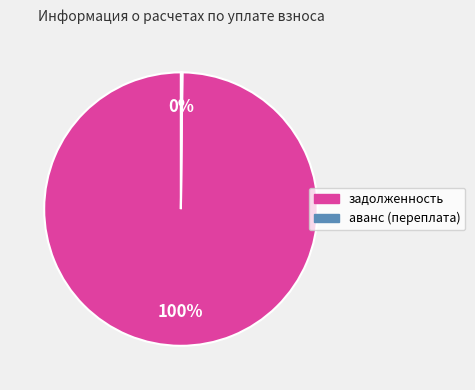

What is the largest slice in the pie chart?

задолженность